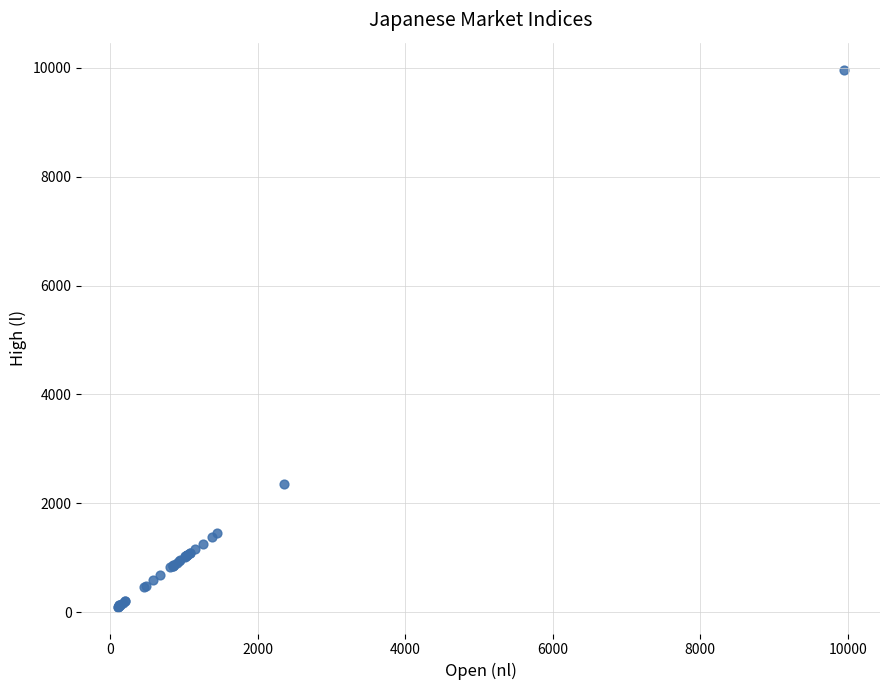

What Y value in the scatter plot is closest to 5034?

2357.1